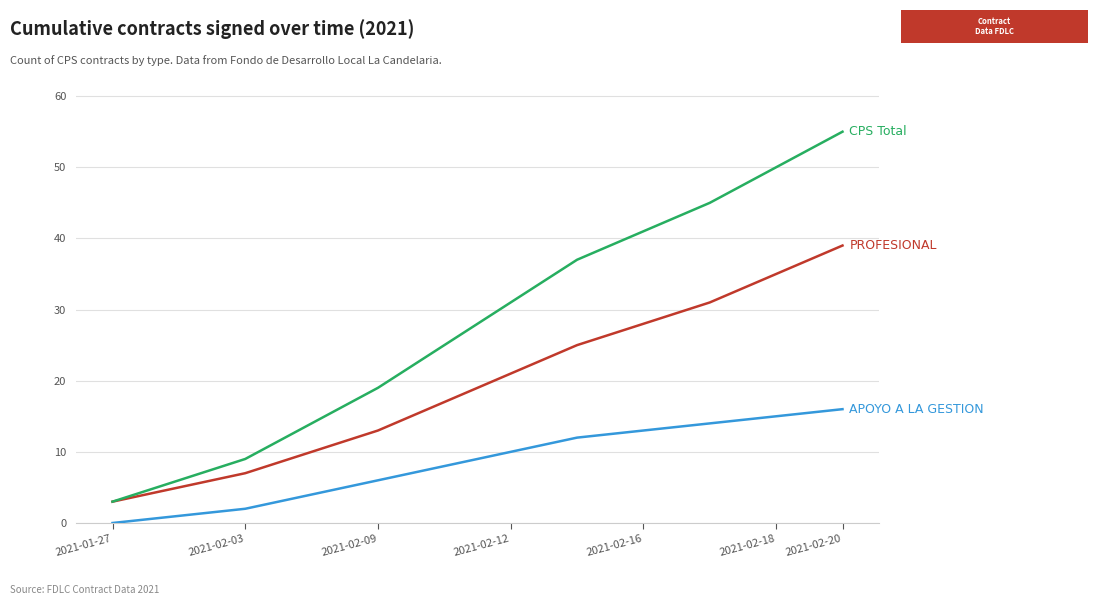

Which label corresponds to the smallest value in the chart?

2021-01-27